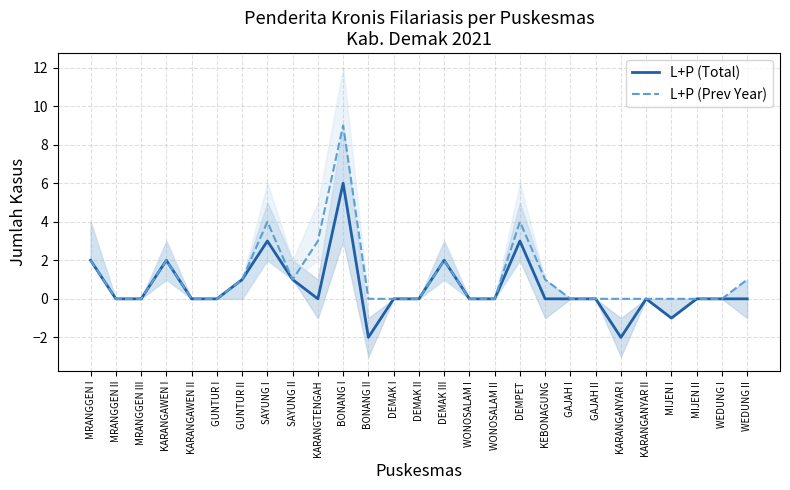

What is the highest value of the L+P (Total) series?

6